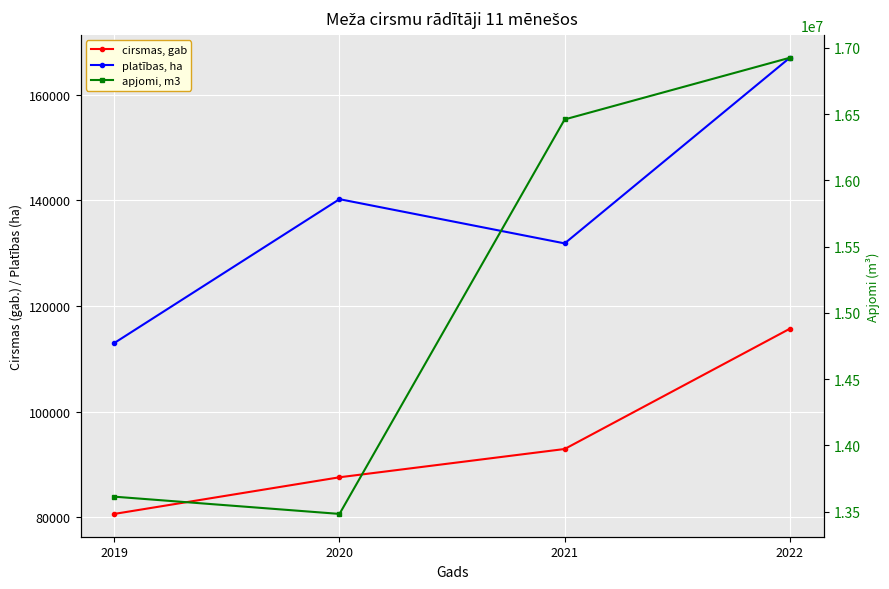

Reading left to right, extract all data points from this chart.

cirsmas, gab: 80601	87544	92901	115694
platības, ha: 112988	140246	131865	167045
apjomi, m3: 13613151	13483043	16459492	16924842